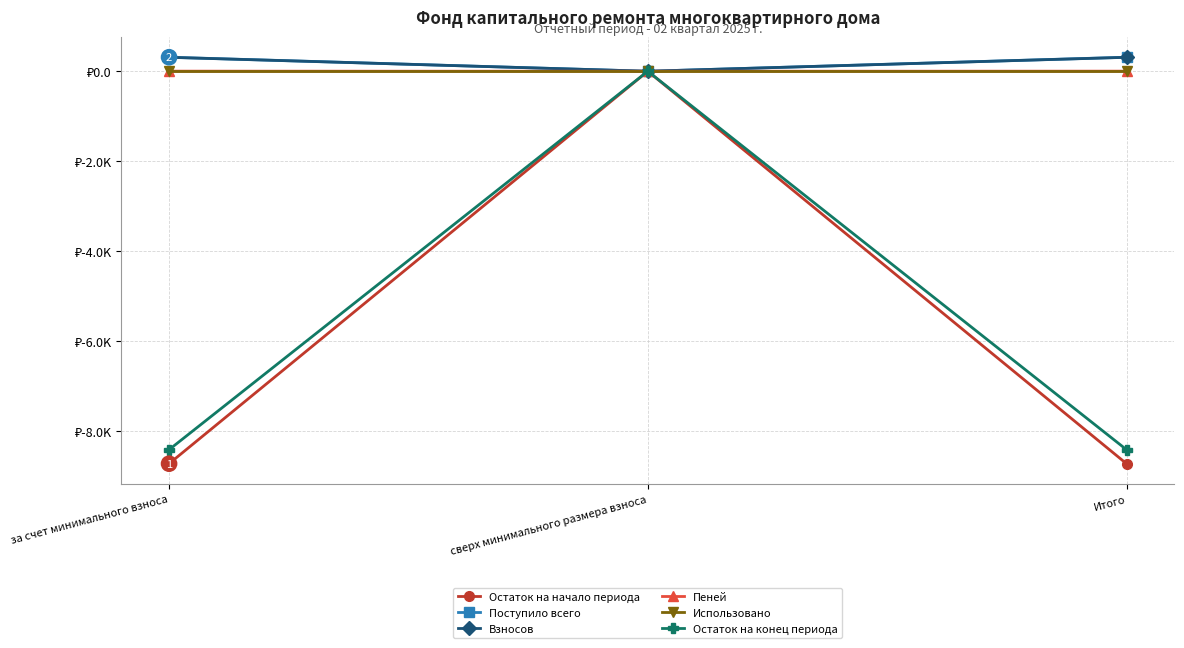

Is the value of Взносов at сверх минимального размера взноса greater than the value of Остаток на начало периода at Итого?

Yes